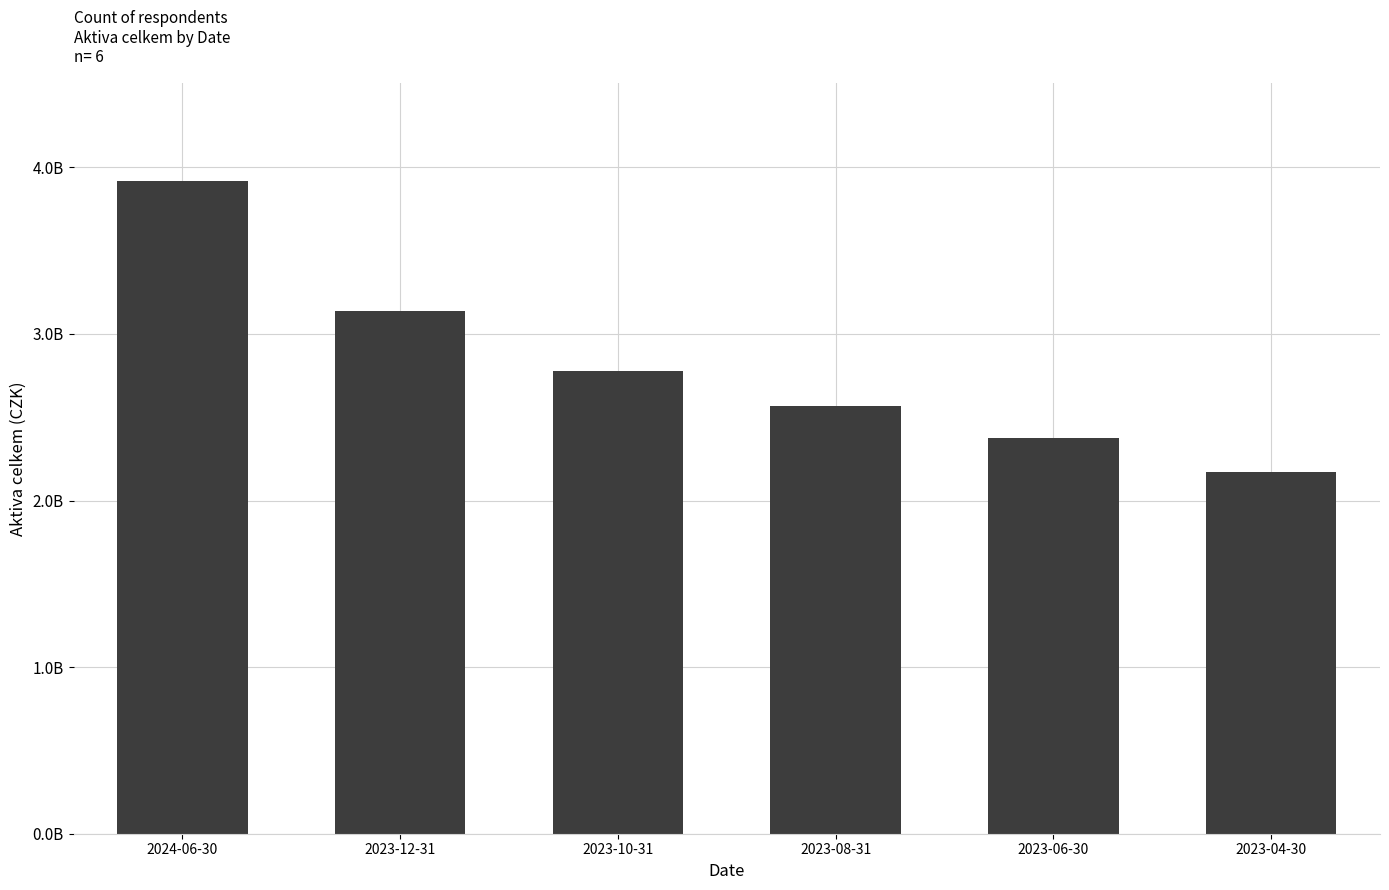

Reading left to right, list all the values displayed in this chart.

3918764347.5	3140054364.8	2776335253.0	2566699138.6	2376579757.9	2172523265.6